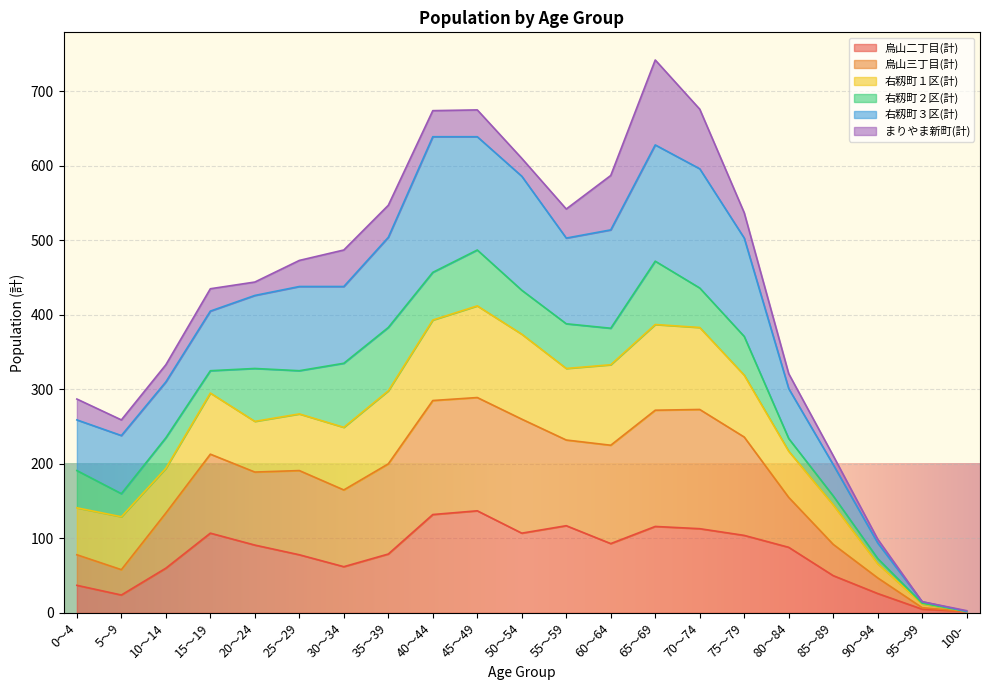

In 烏山三丁目(計), how many points are lower than both neighbors (excluding endpoints)?

4